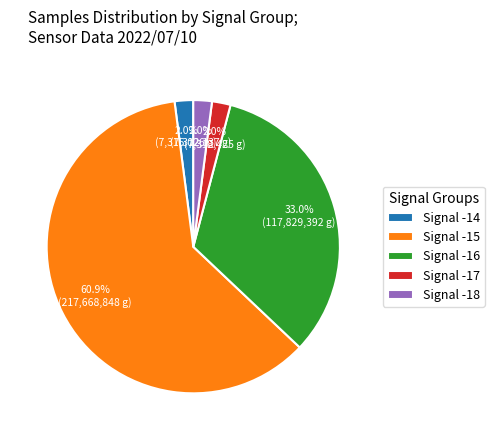

Combined, what portion of the pie is Signal -14 and Signal -16?

35.0%